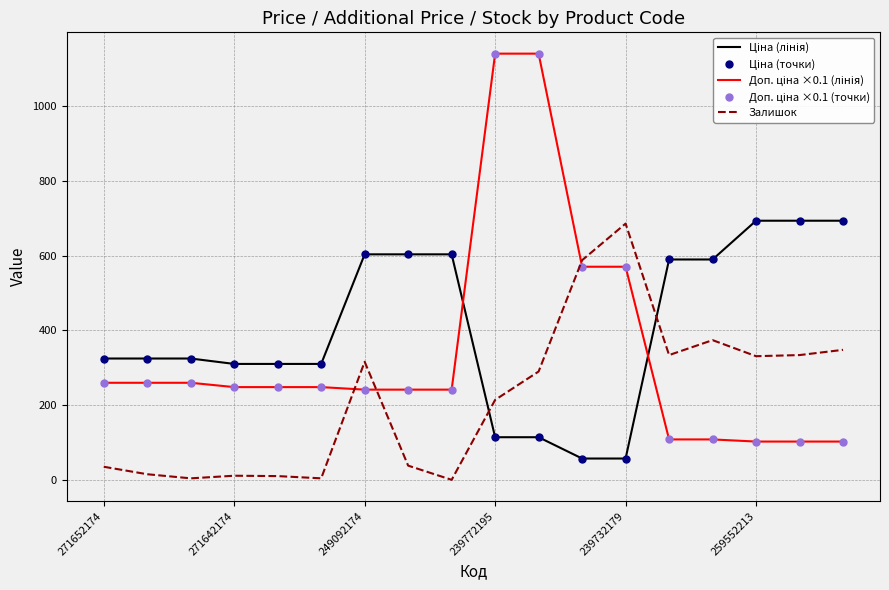

How many data points does each series have?

18